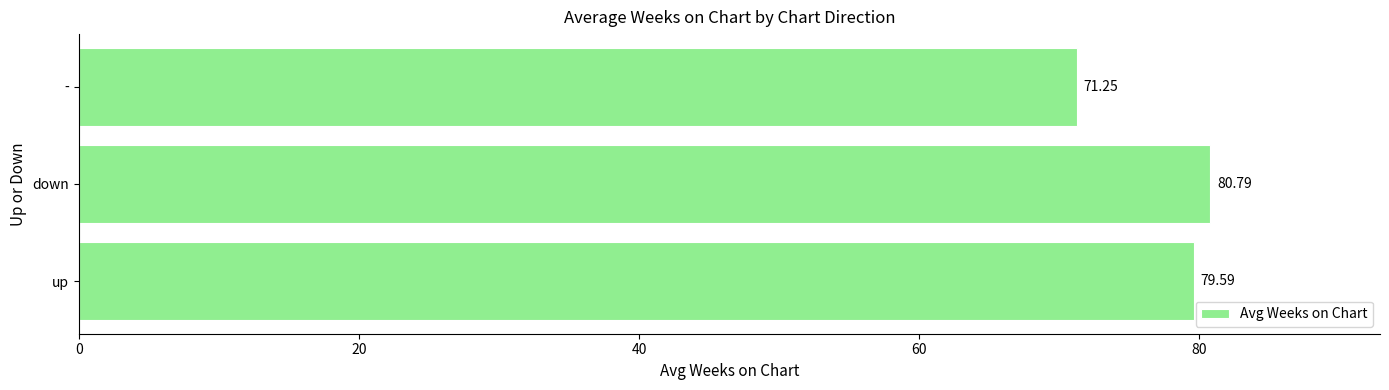

List the labels in order of value, smallest first.

-, up, down